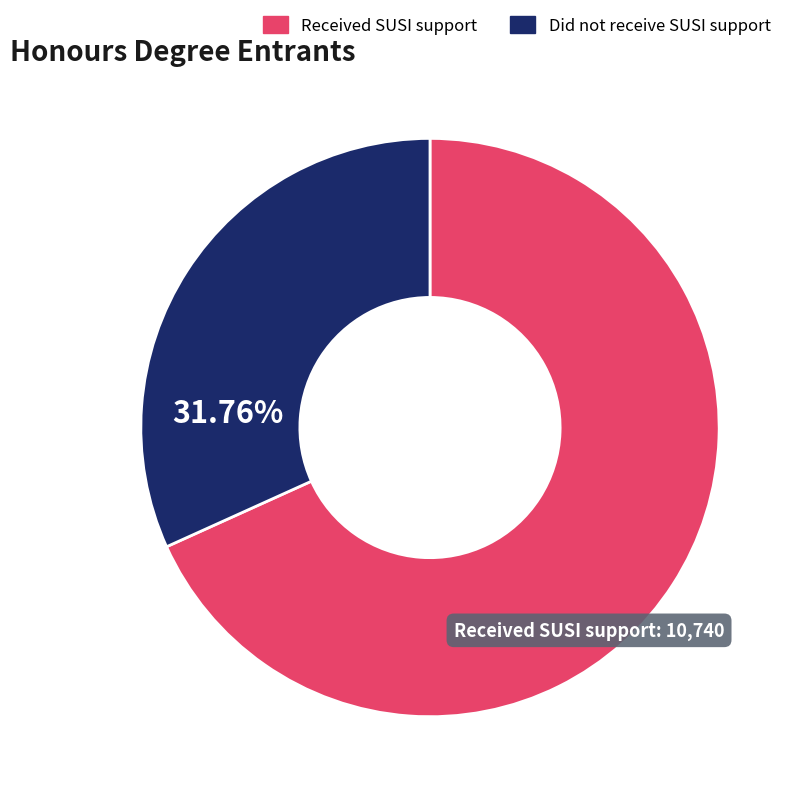

Does Did not receive SUSI support account for over 50% of the chart?

No